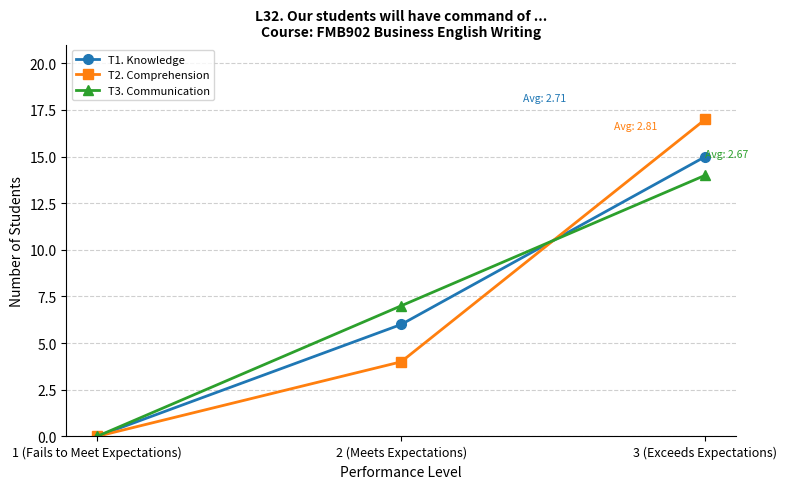

How many data points in T1. Knowledge are less than 6?

1